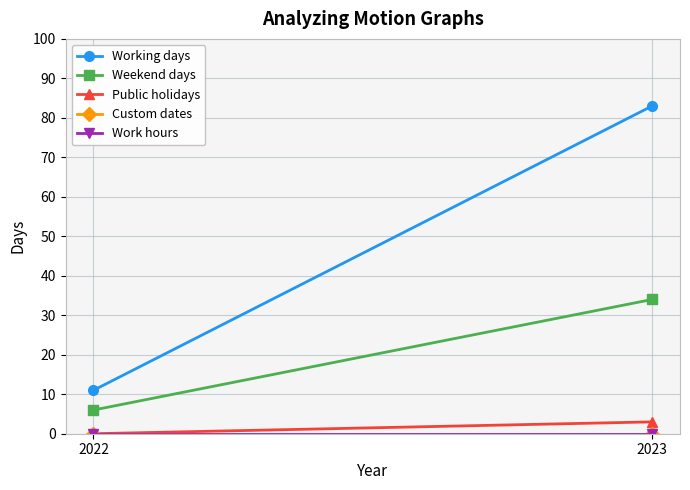

Between 2022 and 2023, which is larger?

2023